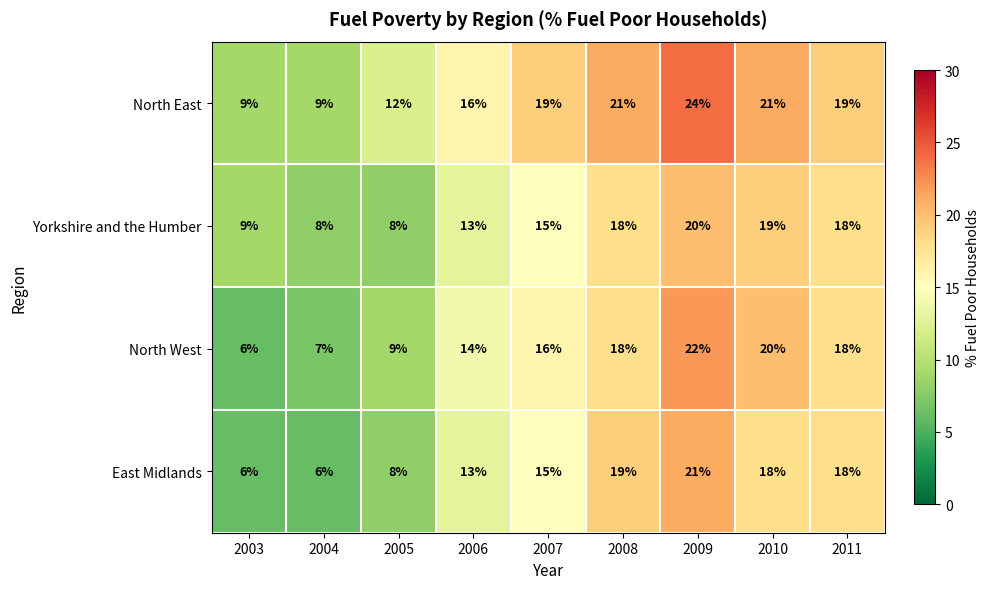

What is the difference between the highest and lowest values at 2008?

3